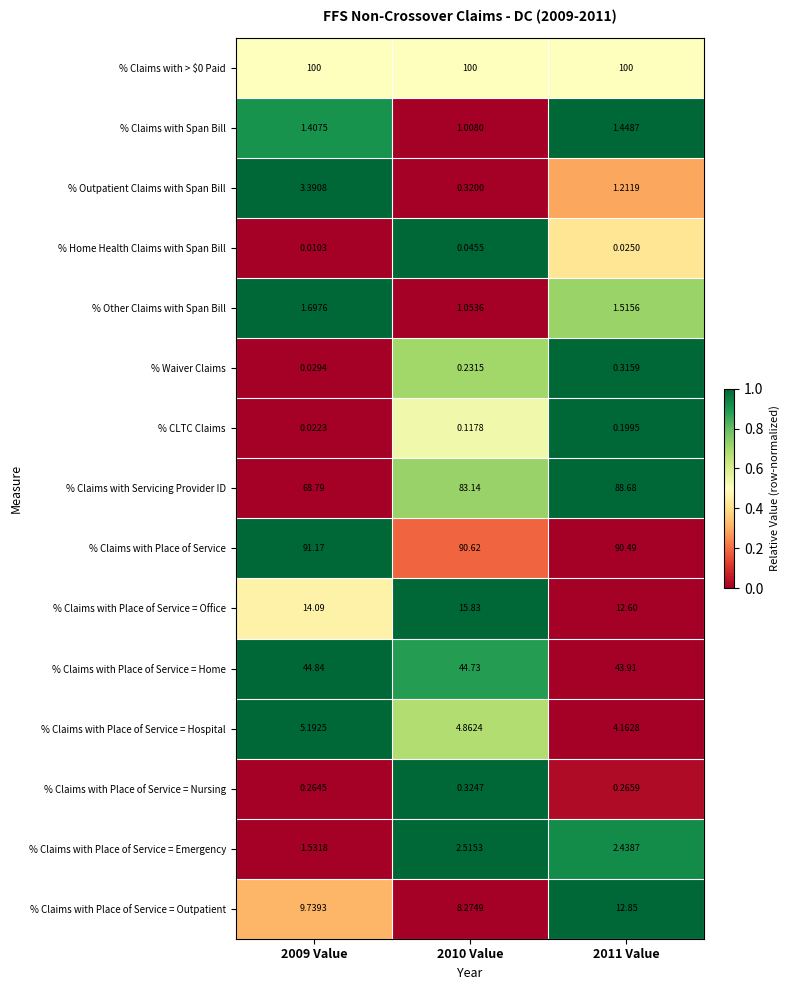

Is the value of % Claims with Place of Service = Office at 2010 Value greater than the value of % Claims with Place of Service = Nursing at 2010 Value?

Yes